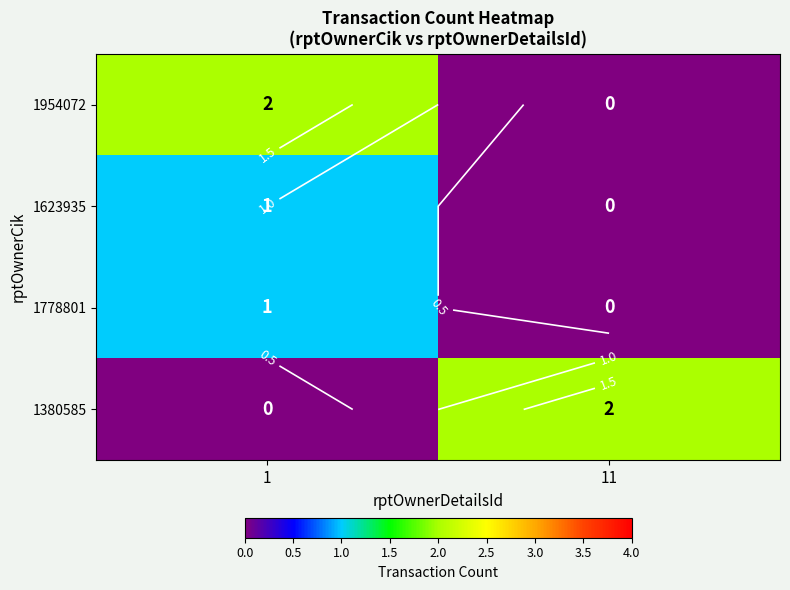

What is the total value across all series at 1?

4